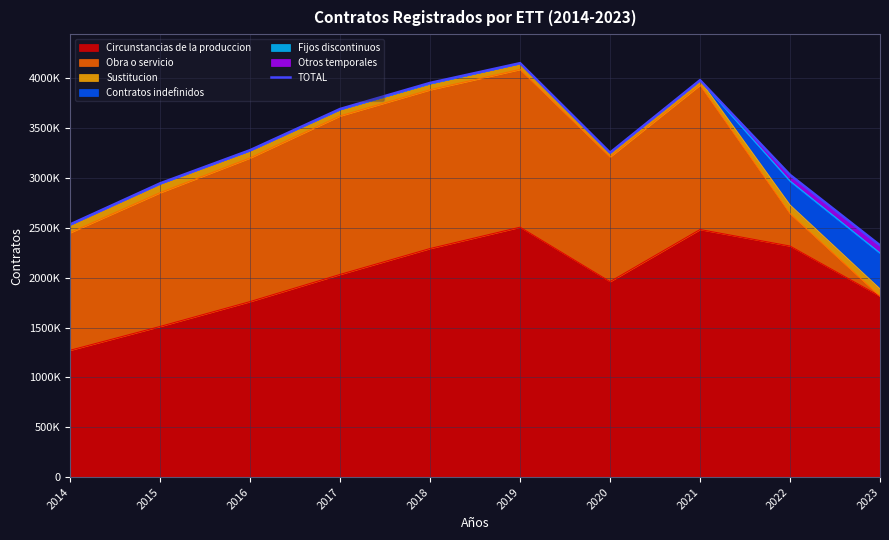

Which has a higher value, 2022 or 2019?

2019